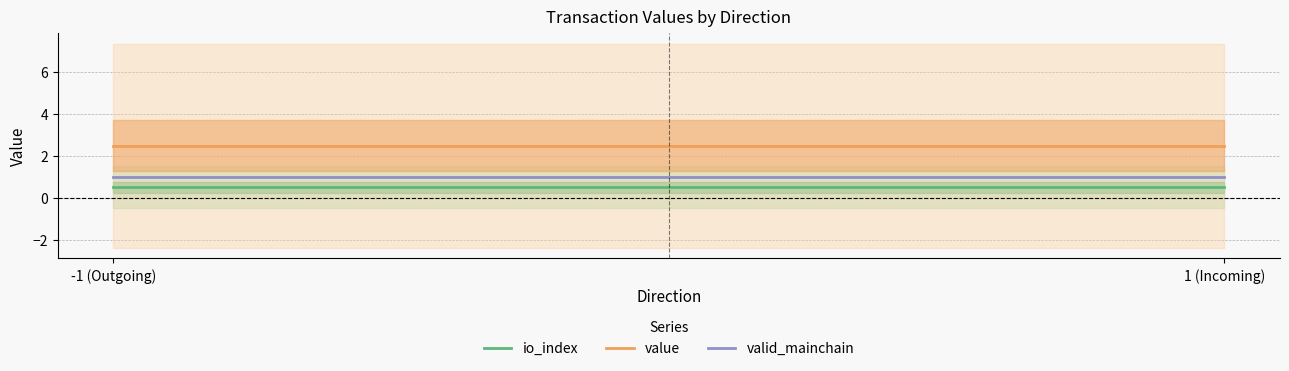

Rank the series at -1 (Outgoing) from lowest to highest value.

io_index, valid_mainchain, value